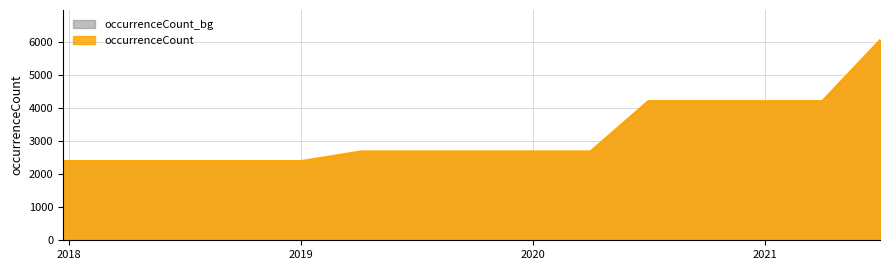

The chart shows a value of 1419 at 2020. True or false?

False